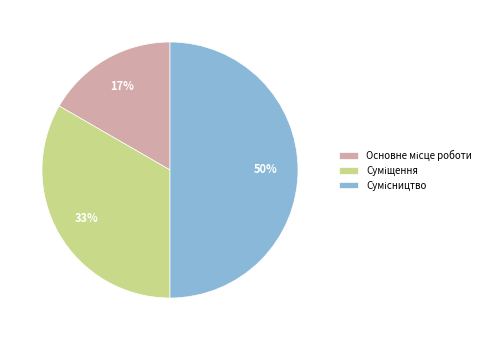

To the nearest percent, what is the average slice percentage?

33%